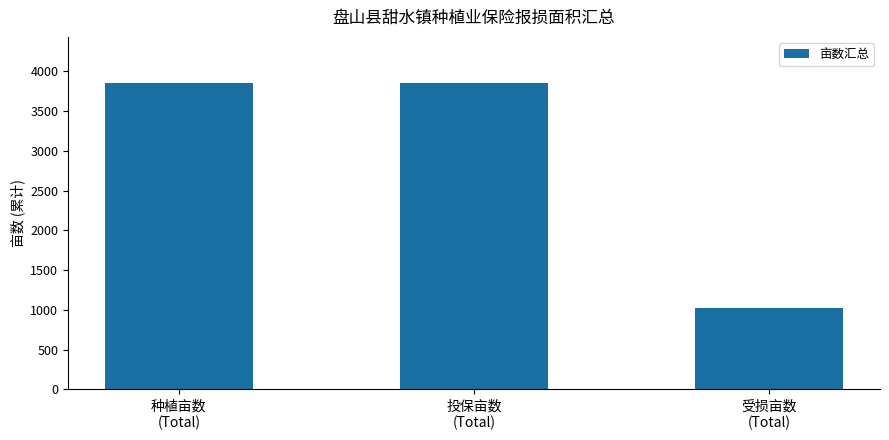

Which has a higher value, 受损亩数
(Total) or 种植亩数
(Total)?

种植亩数
(Total)